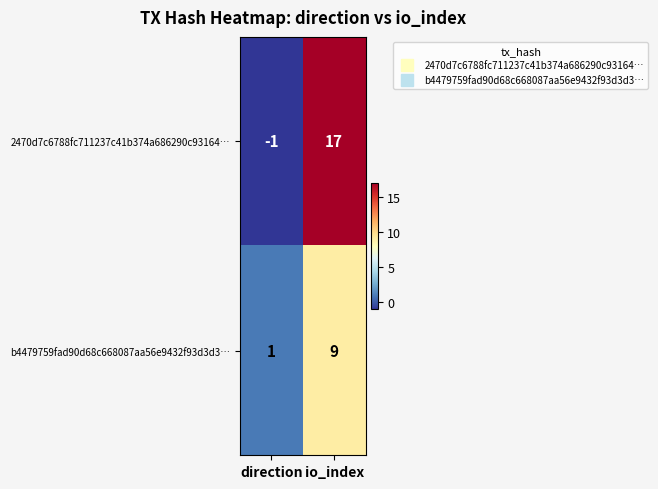

Rank the series at direction from lowest to highest value.

2470d7c6788fc711237c41b374a686290c93164…, b4479759fad90d68c668087aa56e9432f93d3d3…